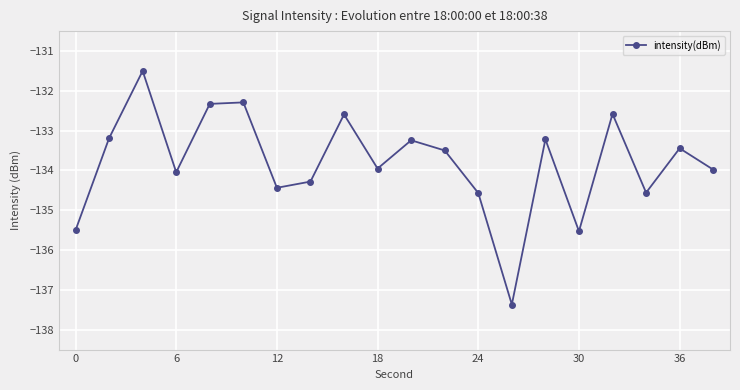

What is the smallest value displayed?

-137.4